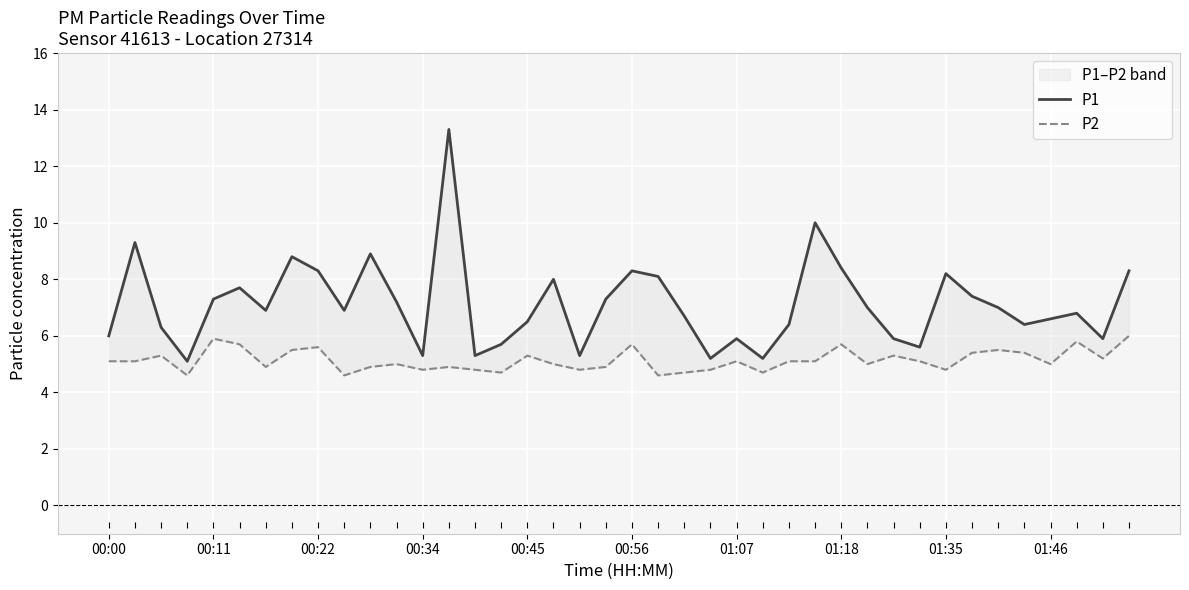

At which label does P1 first exceed 6?

00:11